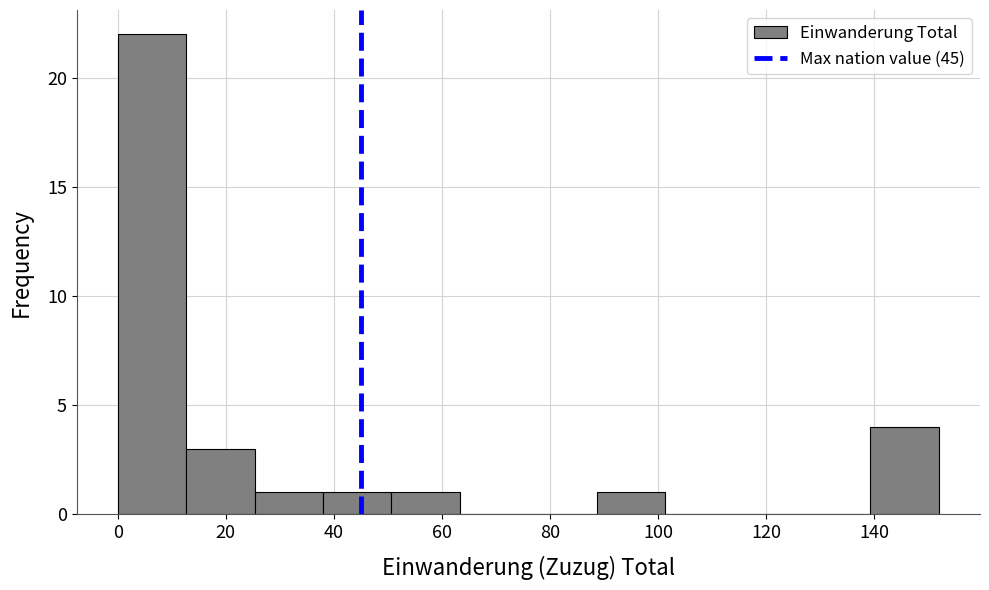

Which range on the x-axis has the tallest bar?

0 to 12